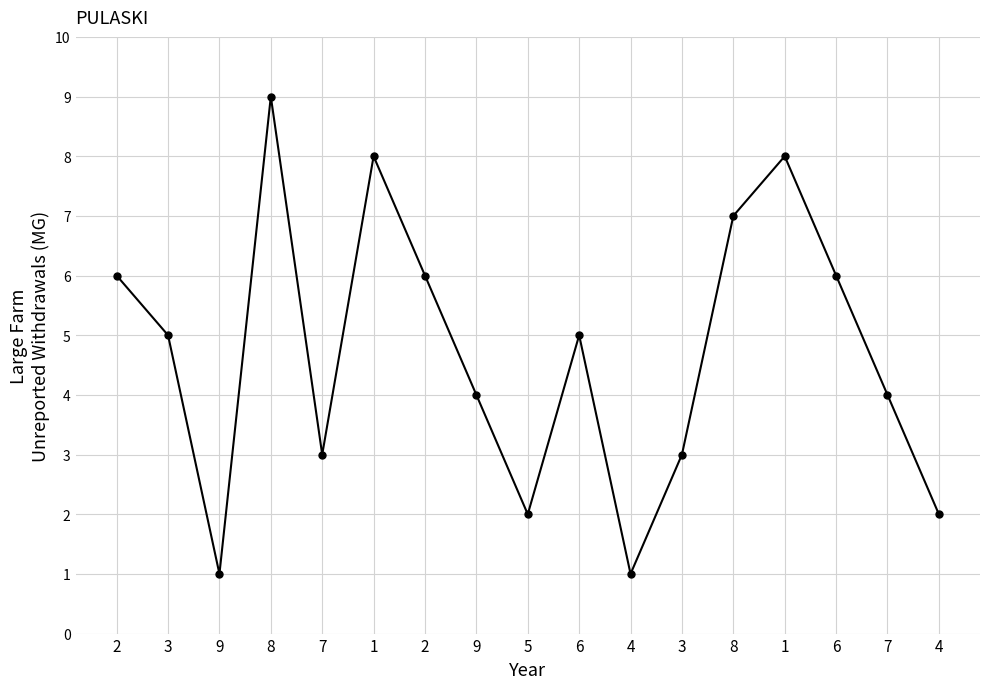

How many distinct data groups are displayed?

1